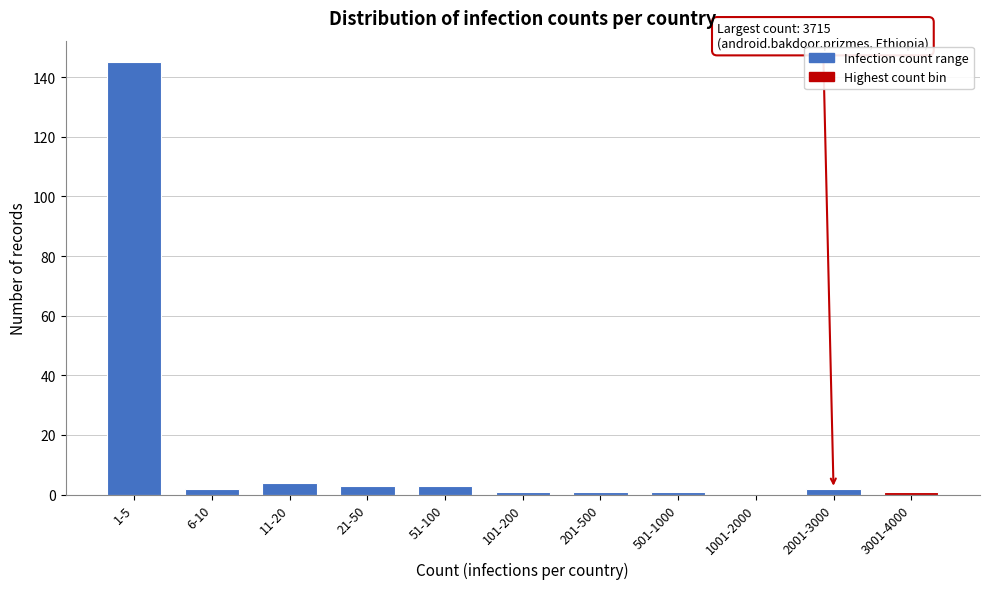

Reading left to right, list all the values displayed in this chart.

1-5=145	6-10=2	11-20=4	21-50=3	51-100=3	101-200=1	201-500=1	501-1000=1	1001-2000=0	2001-3000=2	3001-4000=1